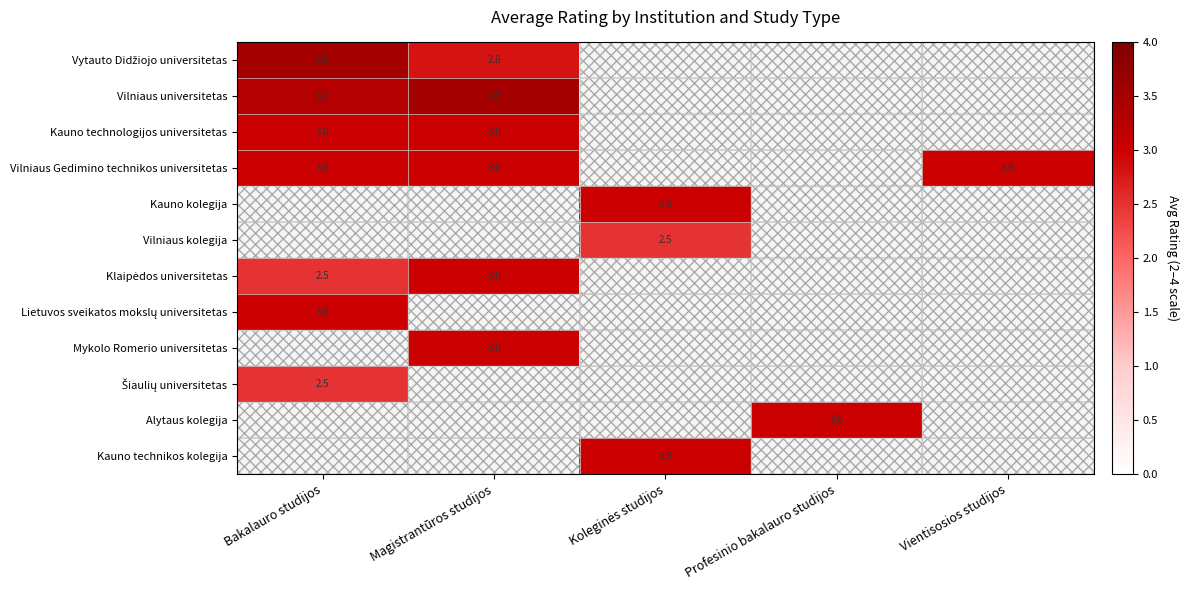

True or false: Kauno technologijos universitetas has a value of 1.9 at Magistrantūros studijos.

False